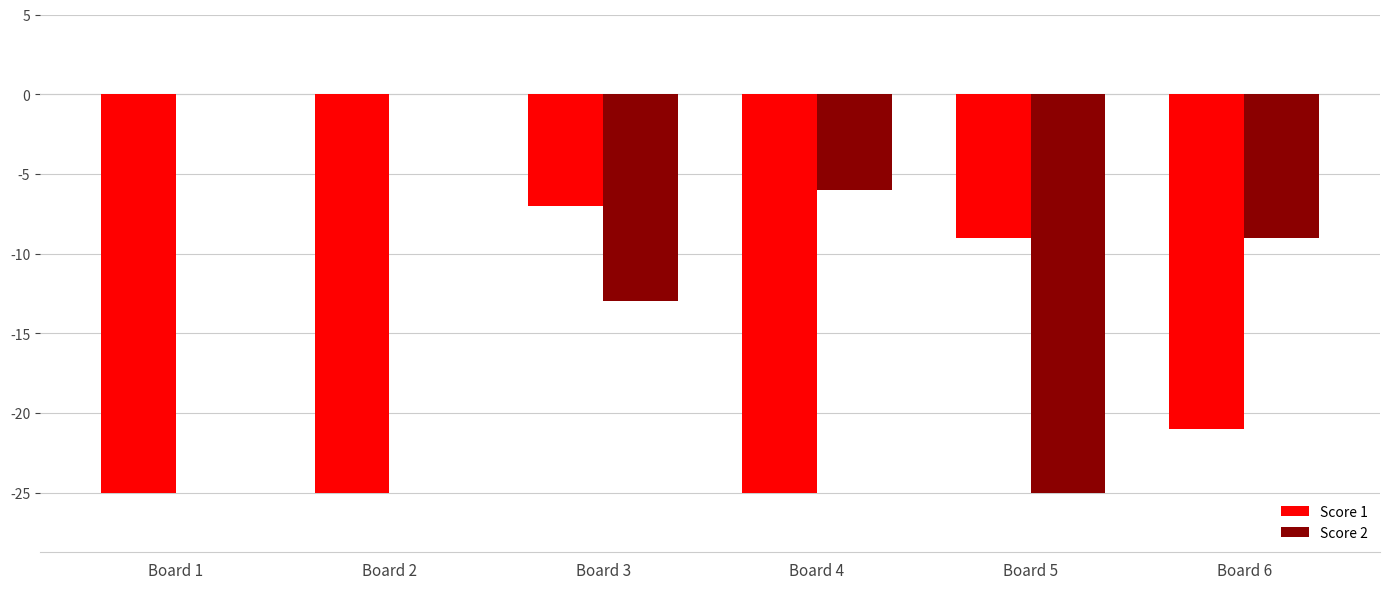

At which category is the sum across all series the highest?

Board 3